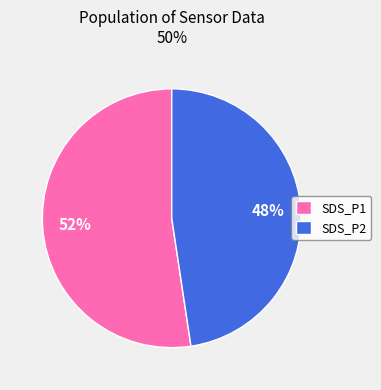

How many segments does this pie chart have?

2